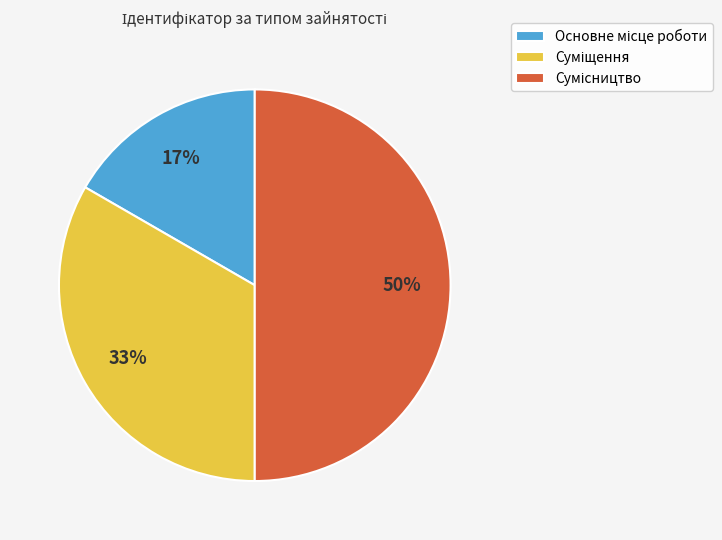

To the nearest percent, what is the difference between the largest and smallest slice percentages?

33%